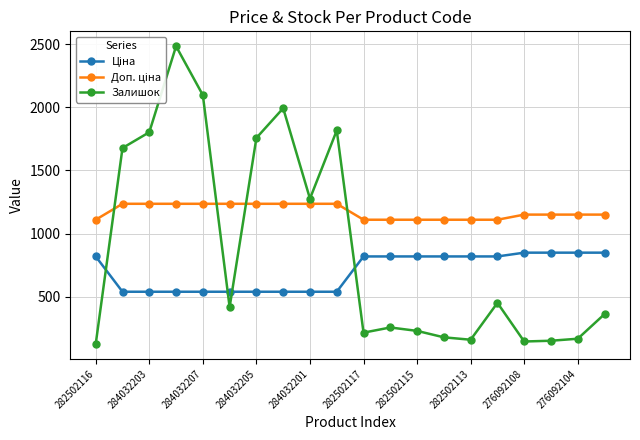

What is the difference between the maximum and minimum values in the Залишок series?

2358.0